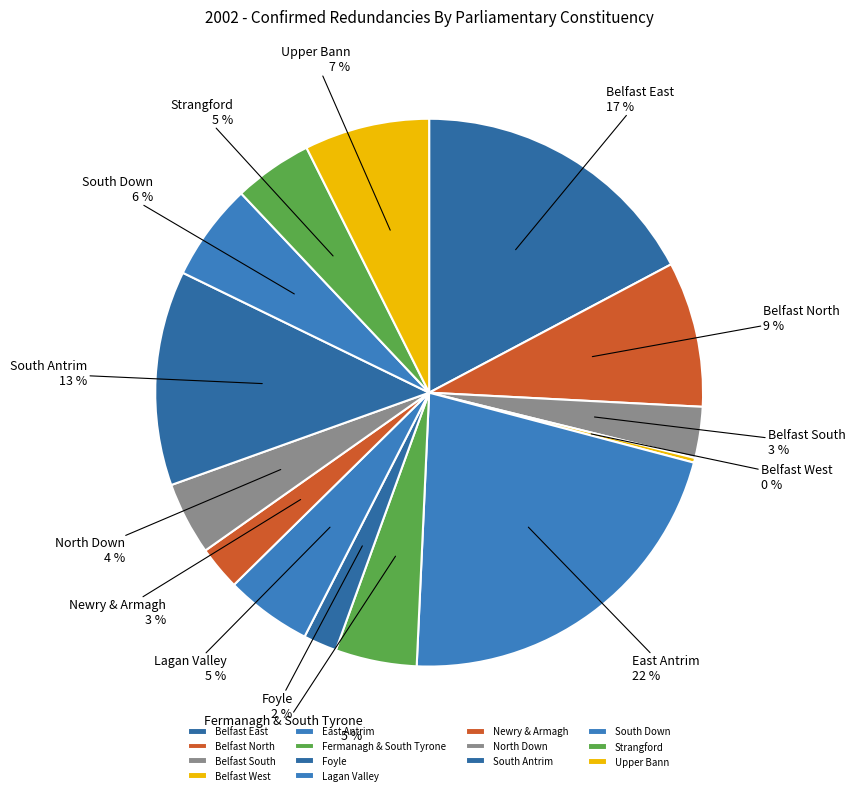

Combined, do East Antrim and South Antrim account for over 50%?

No